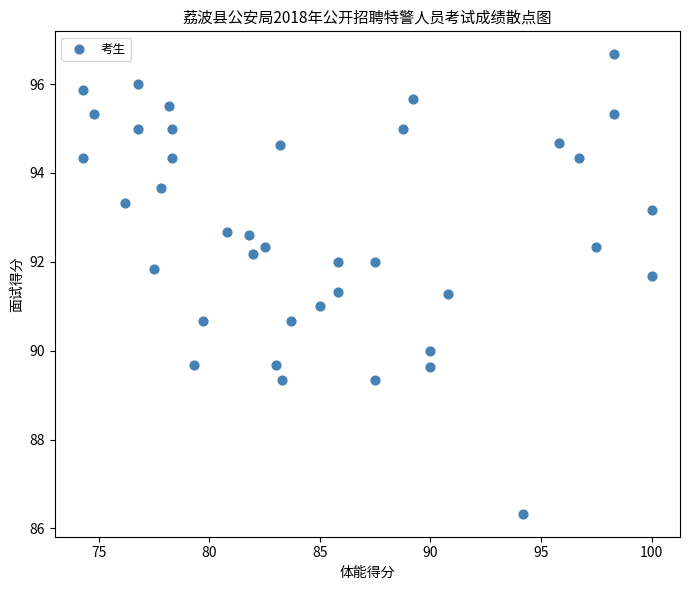

What is the range of Y values (max minus min)?

10.3